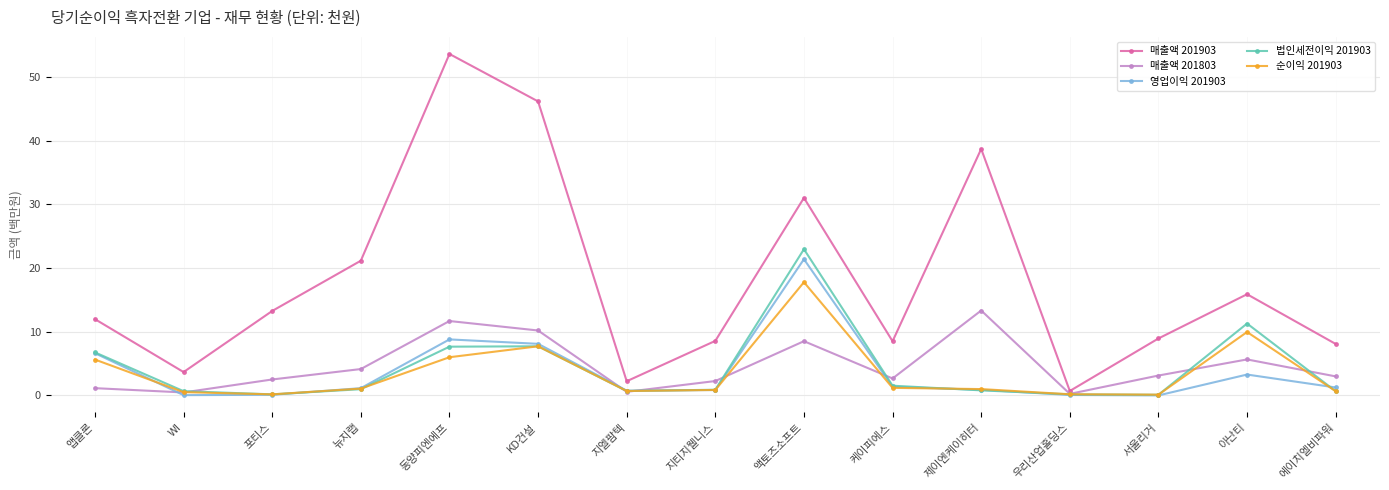

Does the chart display data point markers on the line(s)?

Yes